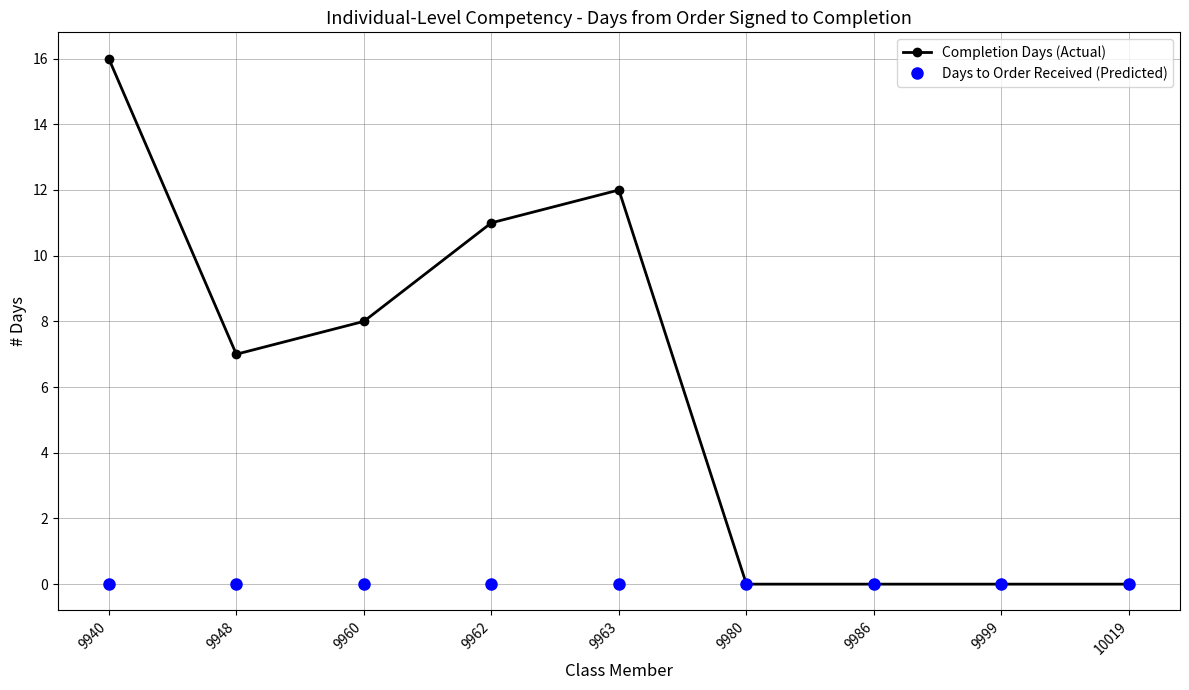

The value of Completion Days (Actual) at 9960 is 10. True or false?

False